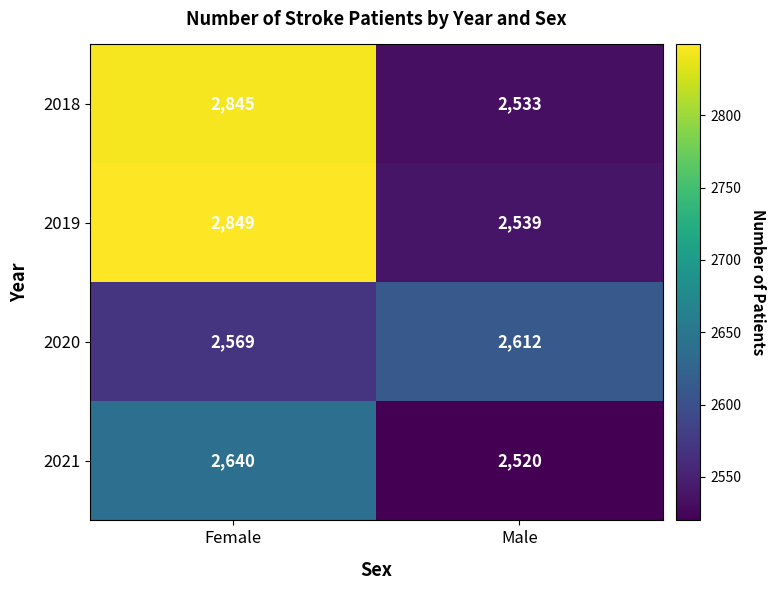

Which series has the widest spread of values?

2018